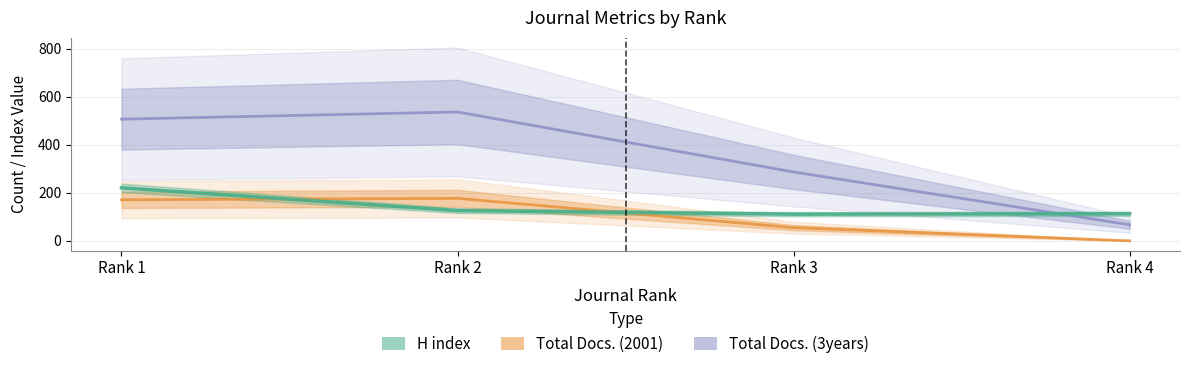

The H index series shows 61 at Rank 2. True or false?

False